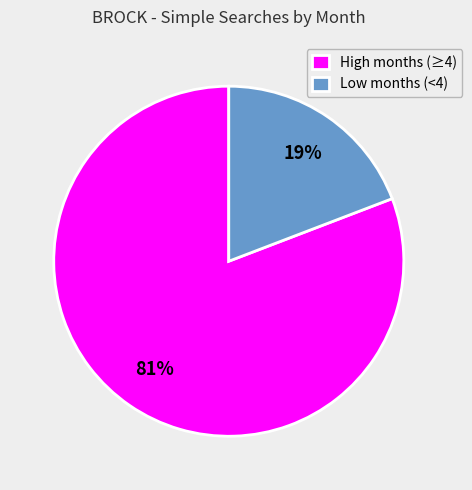

To the nearest percent, what is the average slice percentage?

50%